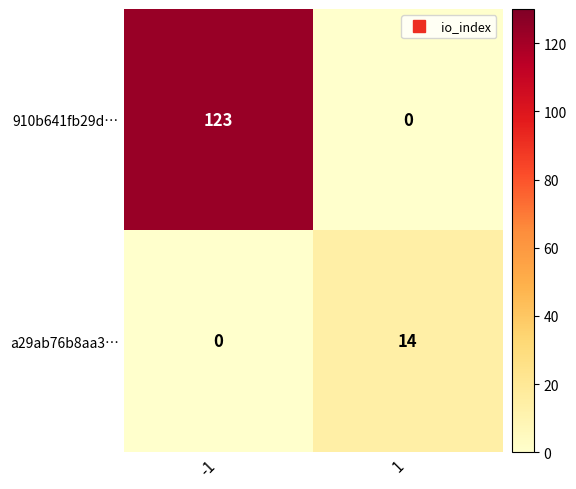

Reading left to right, what are all the values shown in this chart?

910b641fb29d…: -1=123	1=0
a29ab76b8aa3…: -1=0	1=14